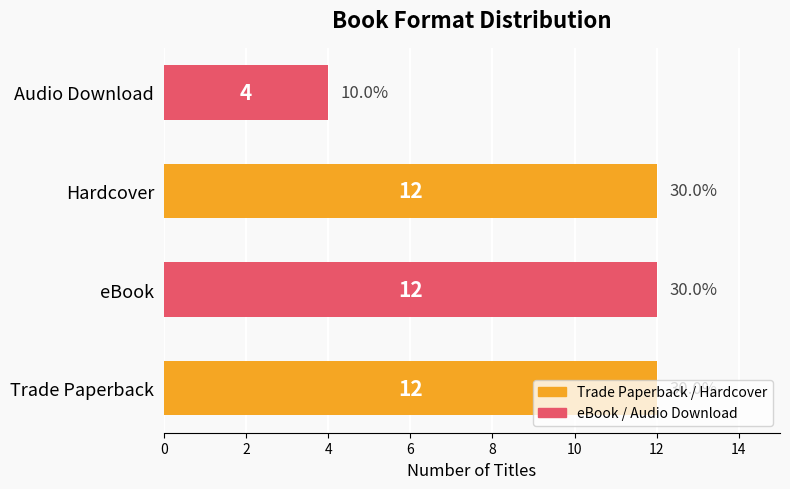

What is the smallest value displayed?

4